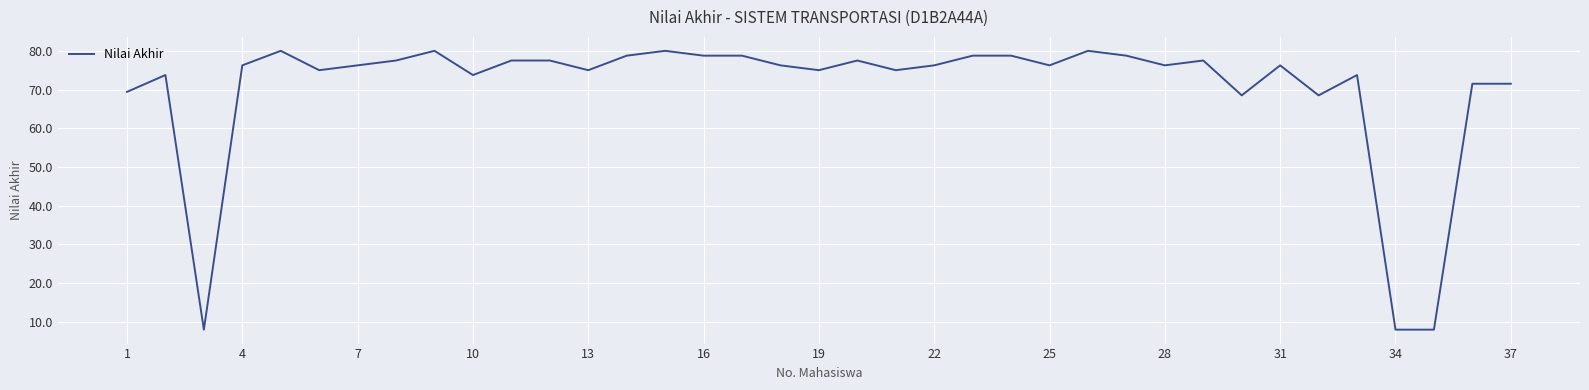

What is the greatest value displayed?

80.0